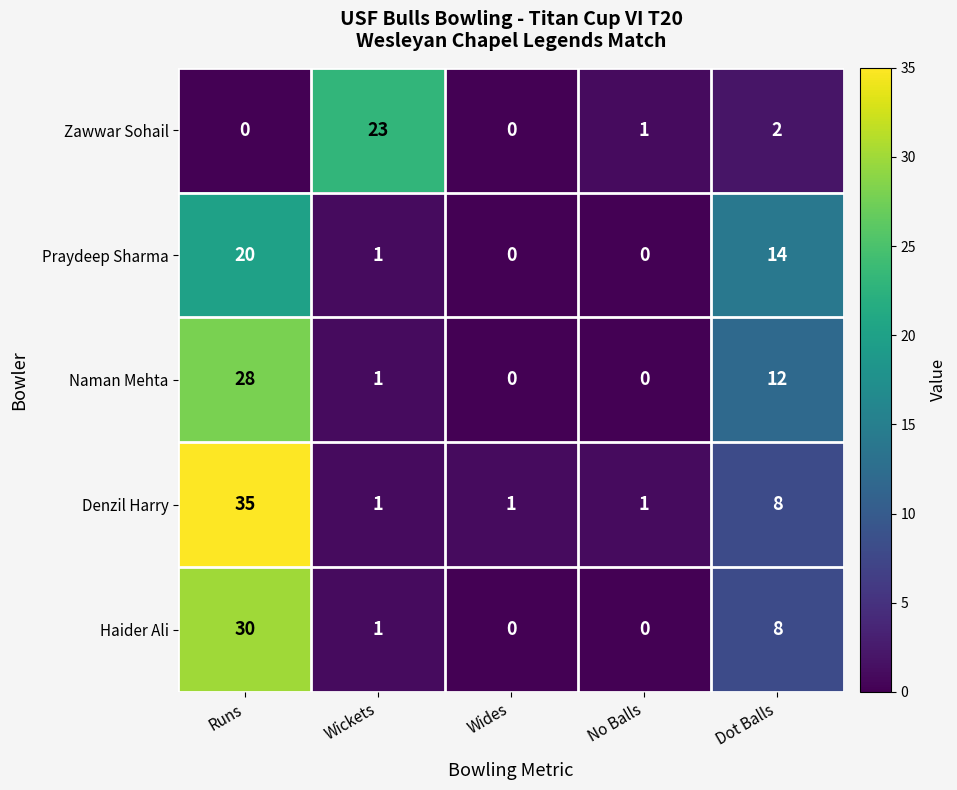

Where is Denzil Harry nearest to the value 18?

Dot Balls